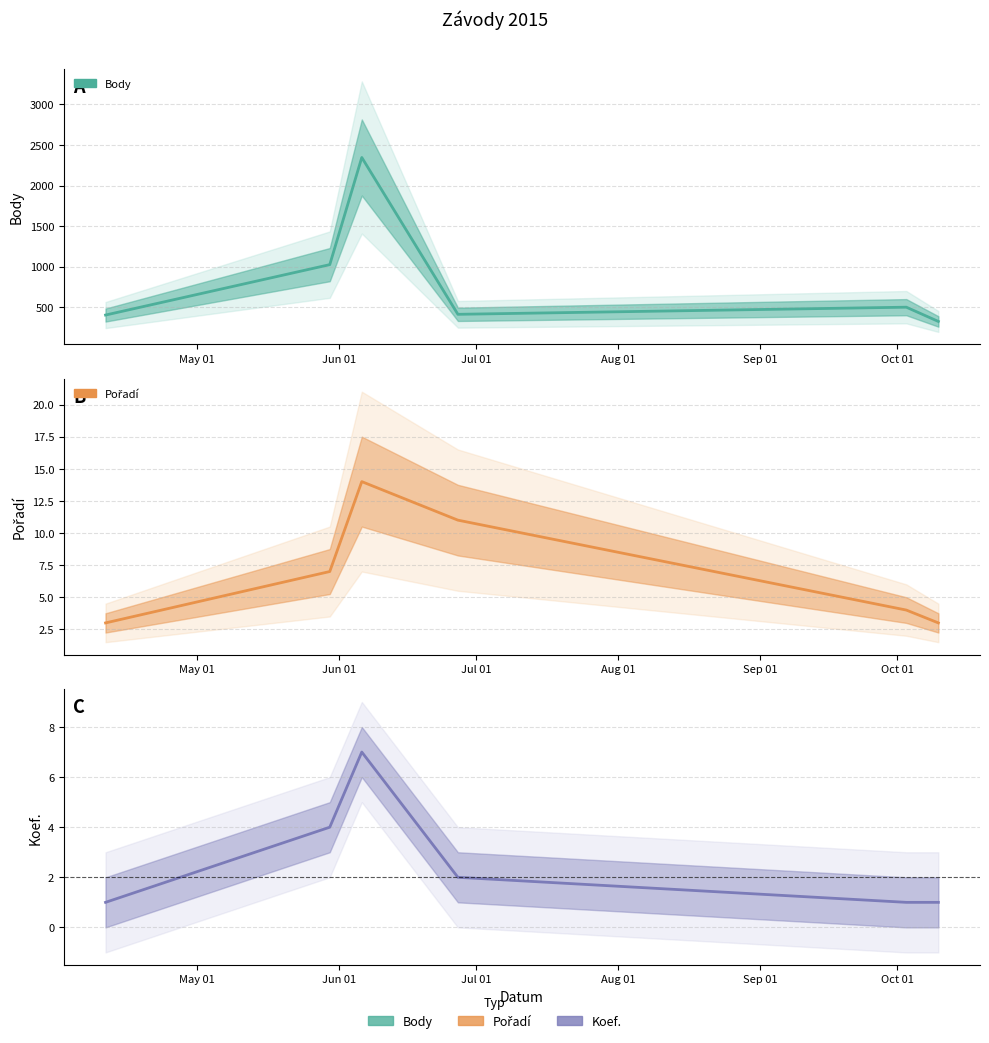

What is the label of the 3rd point from the right?

Aug 01